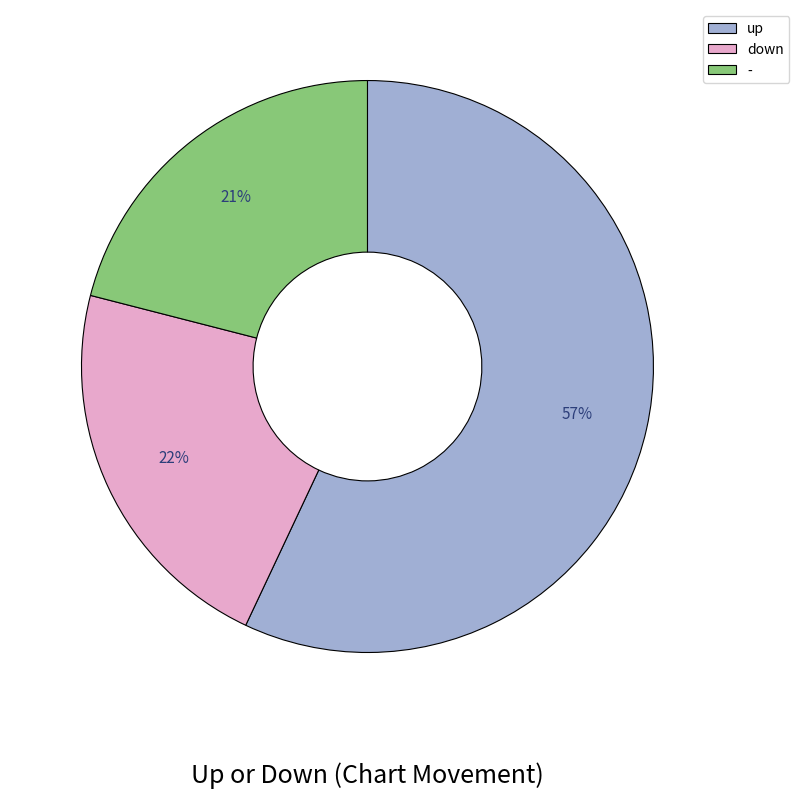

Is down the majority of the pie?

No